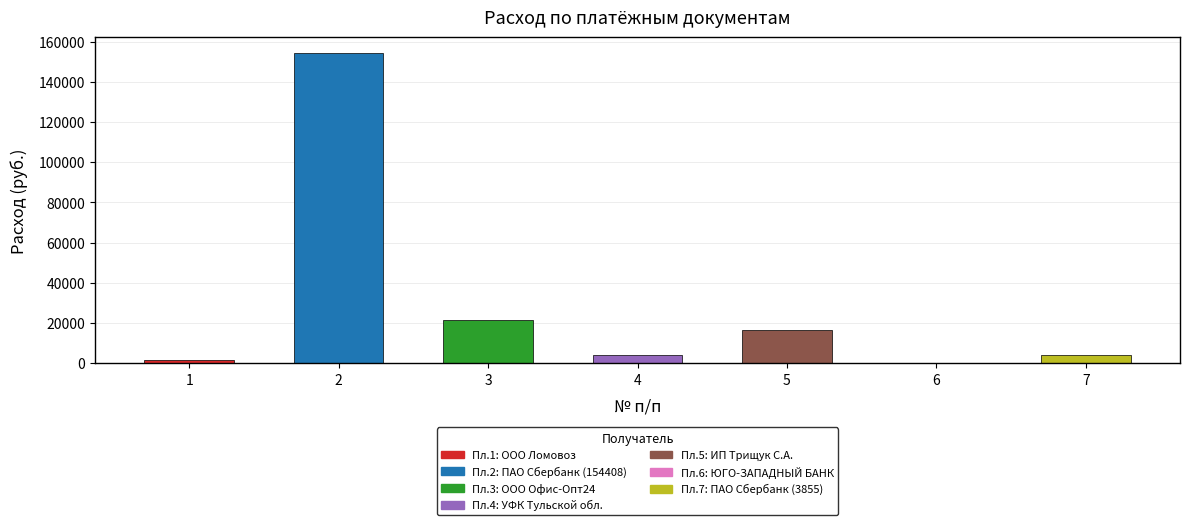

What is the maximum value shown in the chart?

154408.5